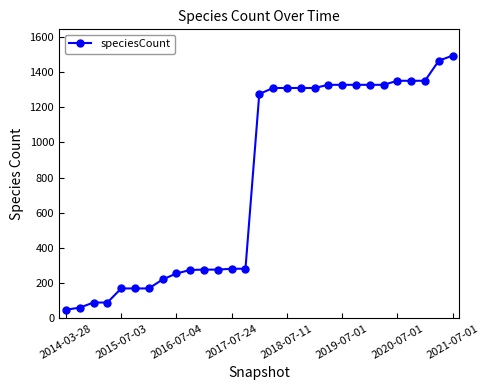

What is the minimum value shown in the chart?

49